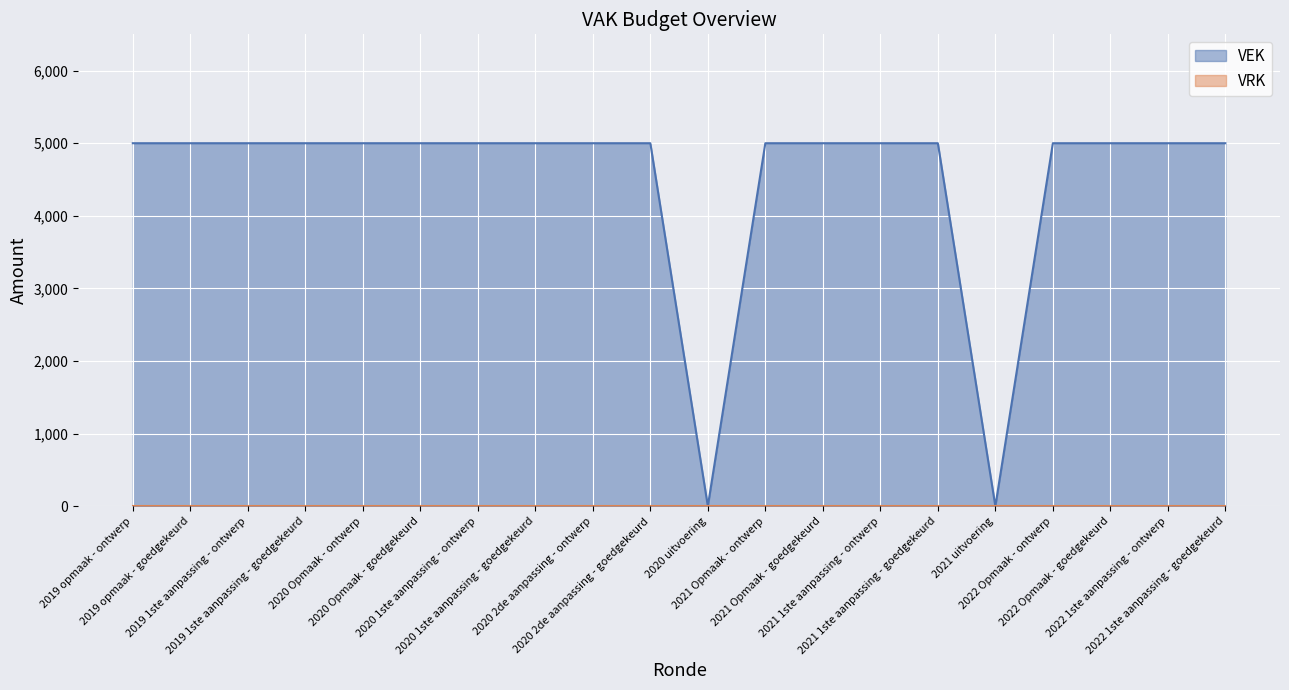

Read the value at 2020 Opmaak - ontwerp.

5000